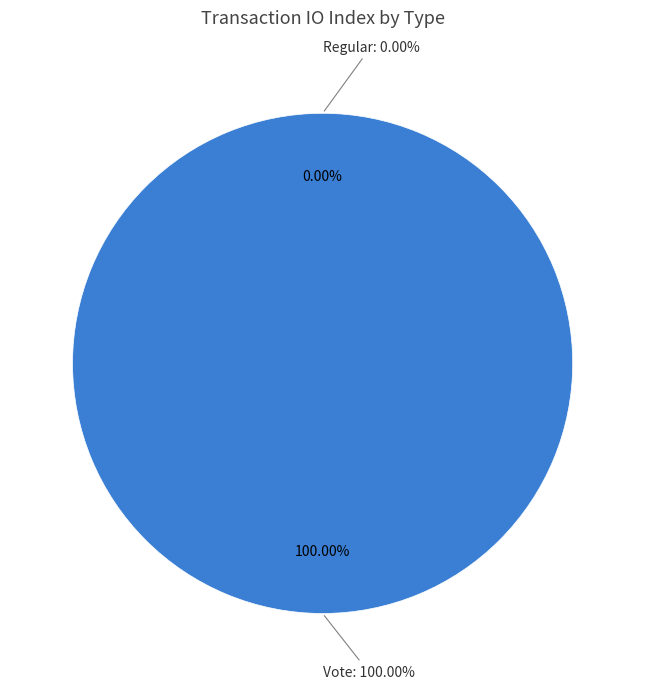

How many segments does this pie chart have?

2